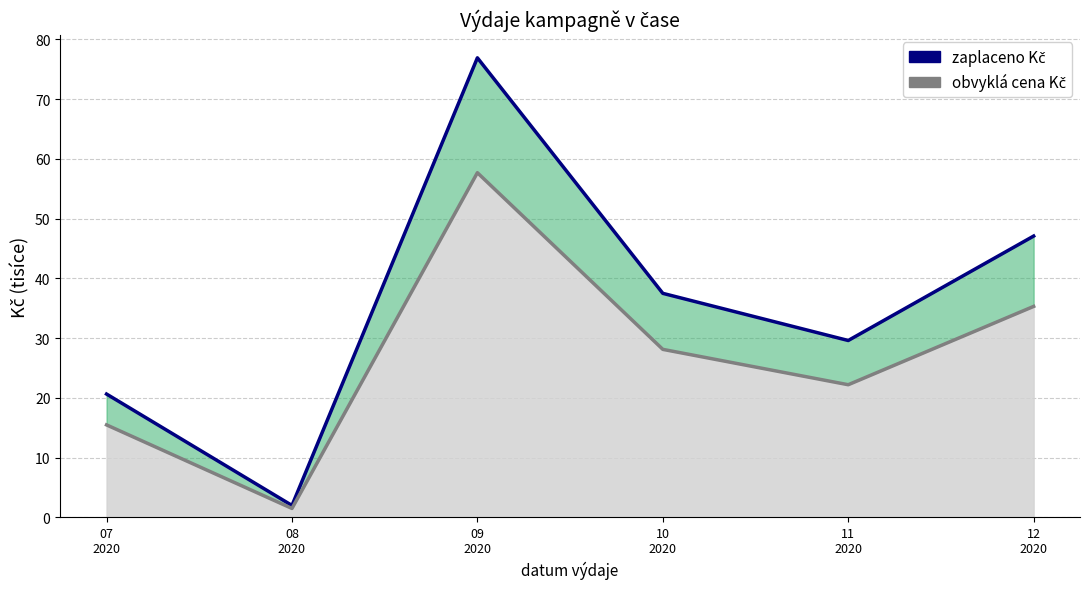

How many values in the obvyklá cena Kč series exceed 28?

3